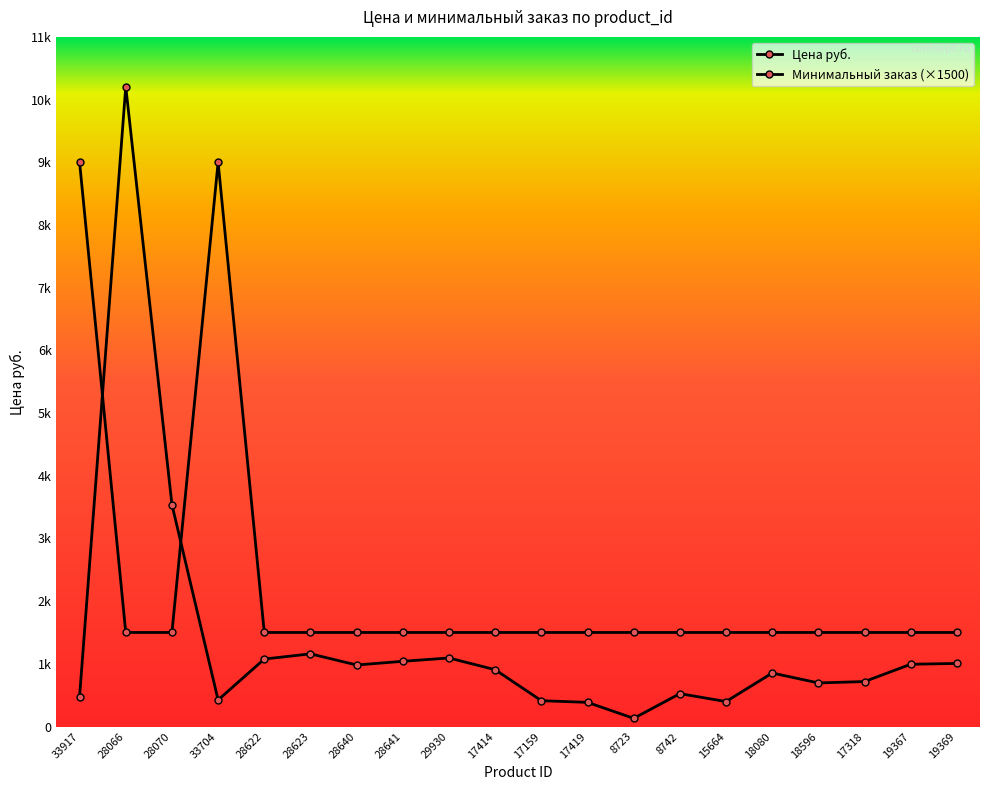

At which category does Минимальный заказ (×1500) reach its first local peak?

33704